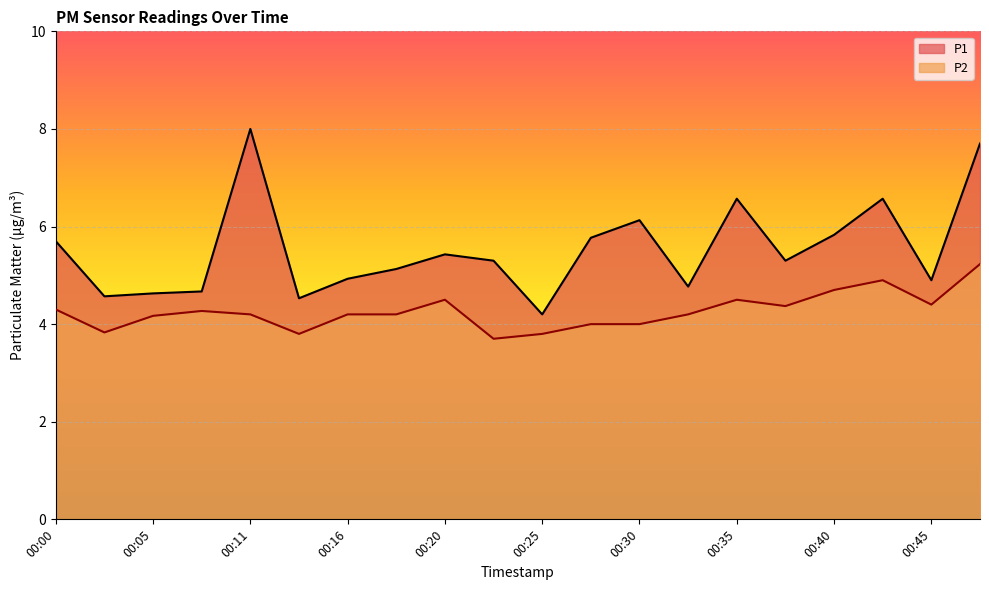

At 00:03, list the series in order from largest to smallest.

P1, P2